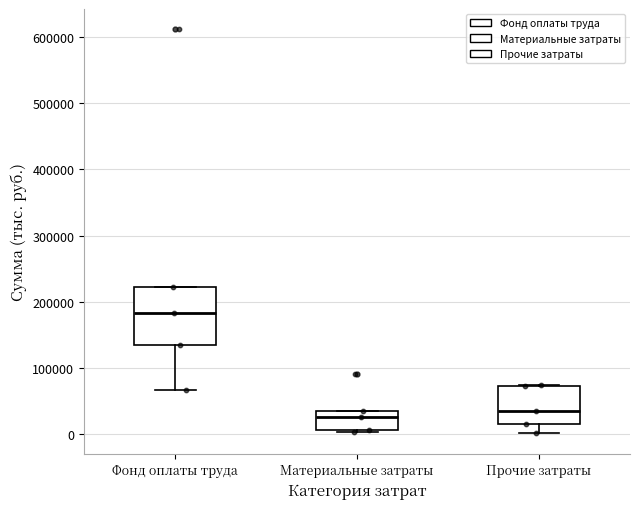

Reading left to right, transcribe this box plot: for each box, give where its median line is, the range the box spans, and where its two whiskers end, as read against the y-axis. The values are not printed on the chart, so give them approximately, as read against the axis.

Фонд оплаты труда: median 180000, box 130000 to 220000, whiskers 70000 to 220000
Материальные затраты: median 30000 (just below the box's upper edge), box 10000 to 30000, whiskers 0 to 30000
Прочие затраты: median 30000, box 20000 to 70000, whiskers 0 to 70000